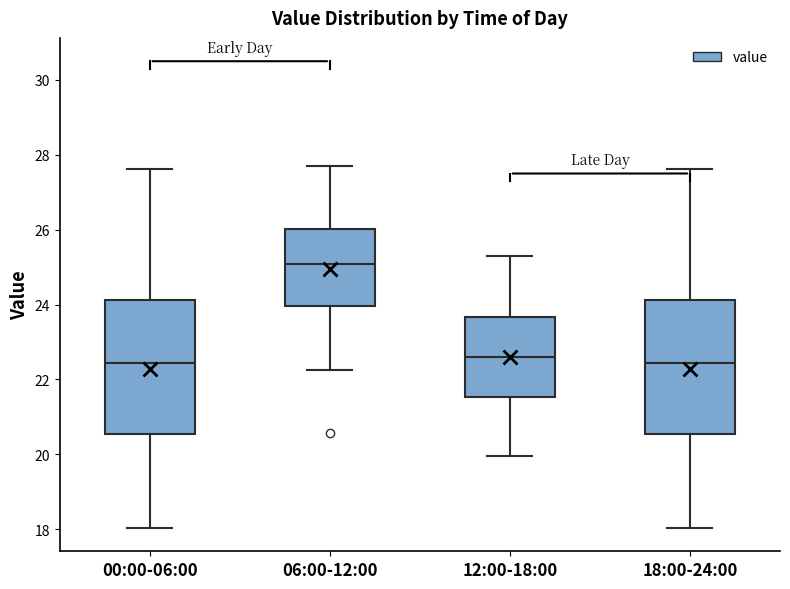

Which box has the highest median line?

06:00-12:00